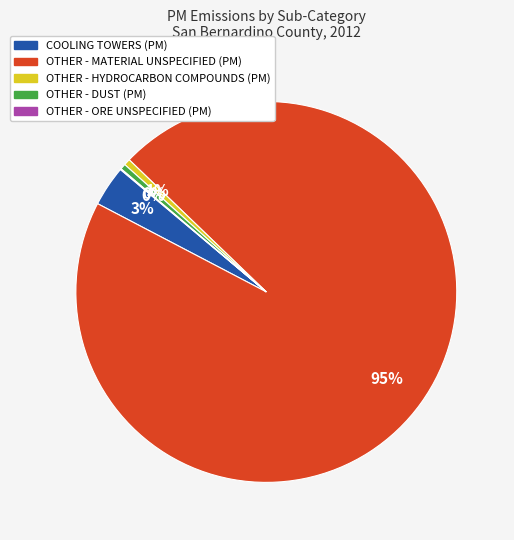

Is the sum of OTHER - MATERIAL UNSPECIFIED (PM) and OTHER - HYDROCARBON COMPOUNDS (PM) greater than half?

Yes